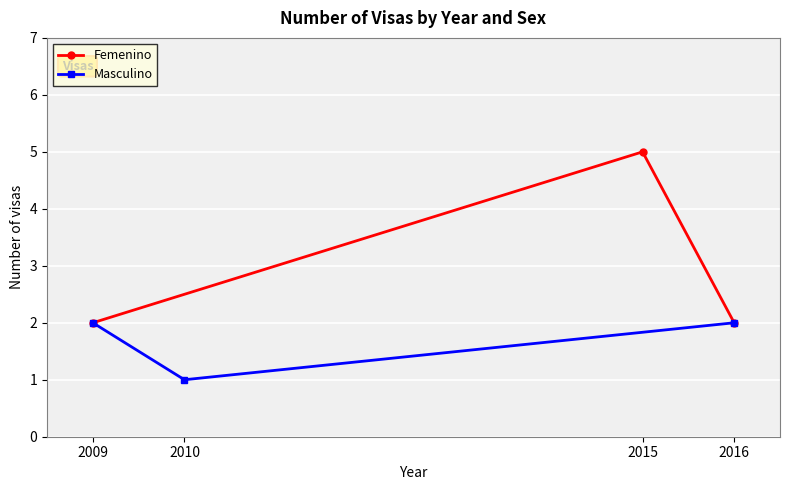

At how many categories does at least one series exceed 3?

1